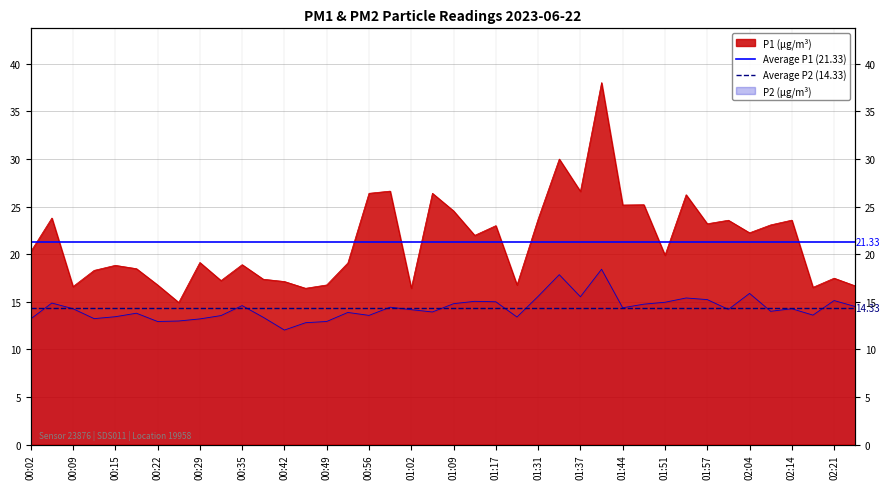

What is the difference between the highest and lowest values at 00:02?

7.0